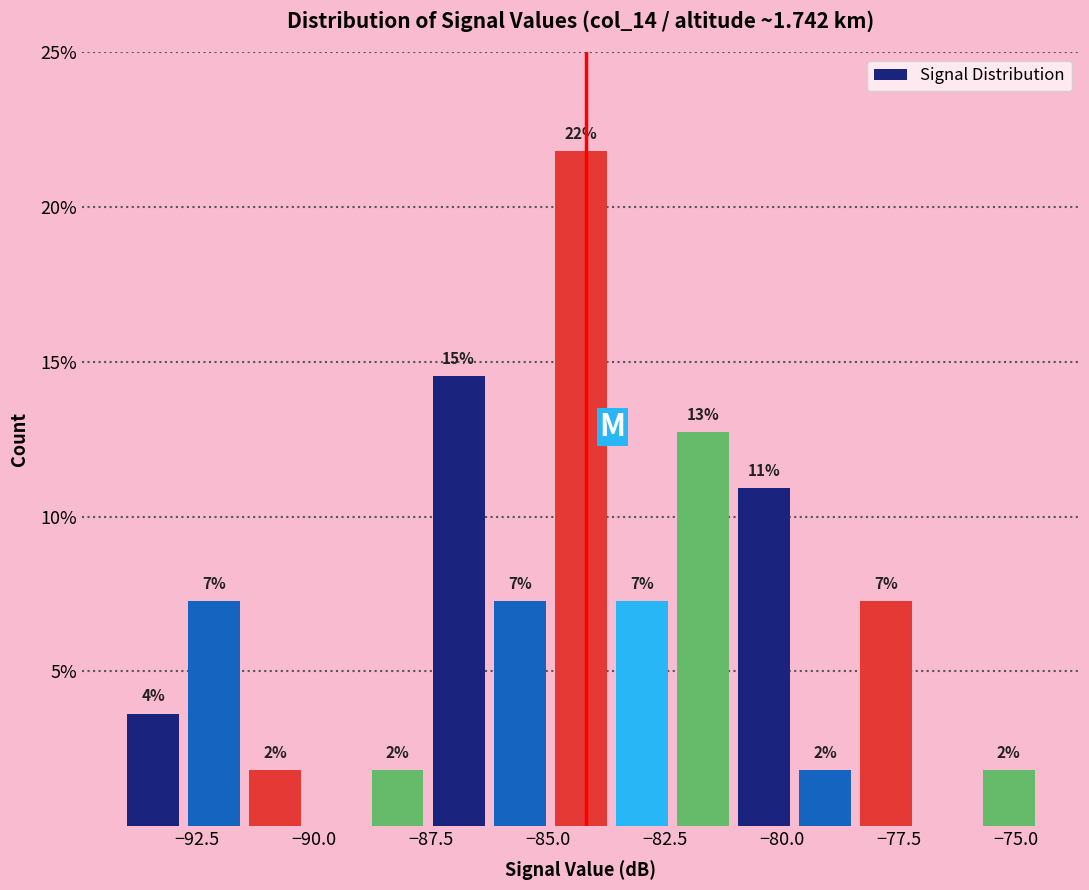

Read against the x-axis, roughly where is the centre of the tallest bar?

-84.5